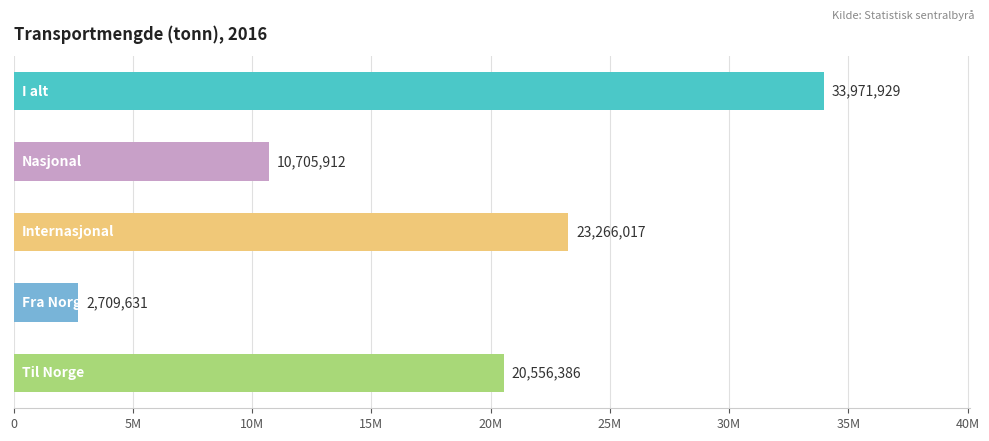

Where does the data first go above 20556386?

I alt